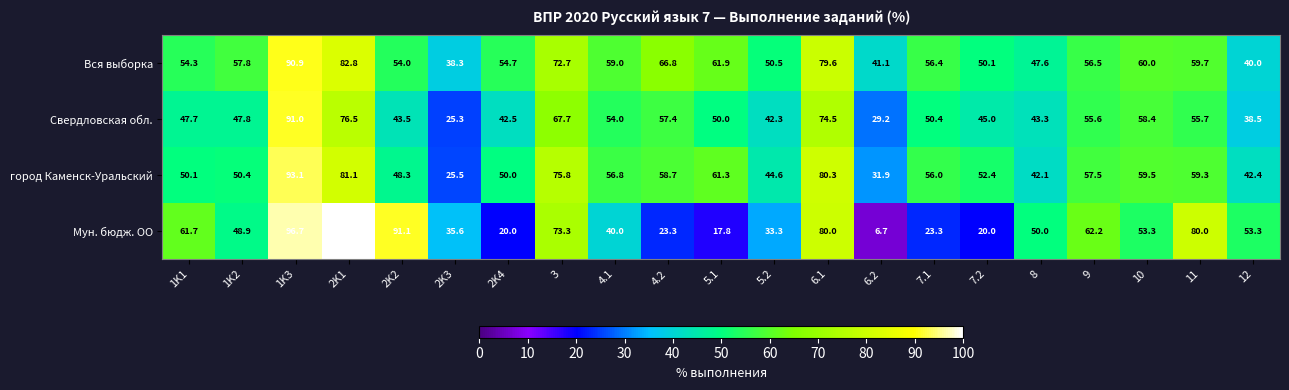

Which series changed the most between 2K2 and 4.1?

Мун. бюдж. ОО